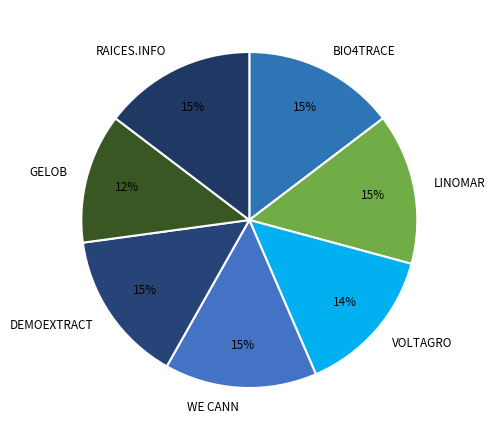

Count the number of slices in the pie.

7